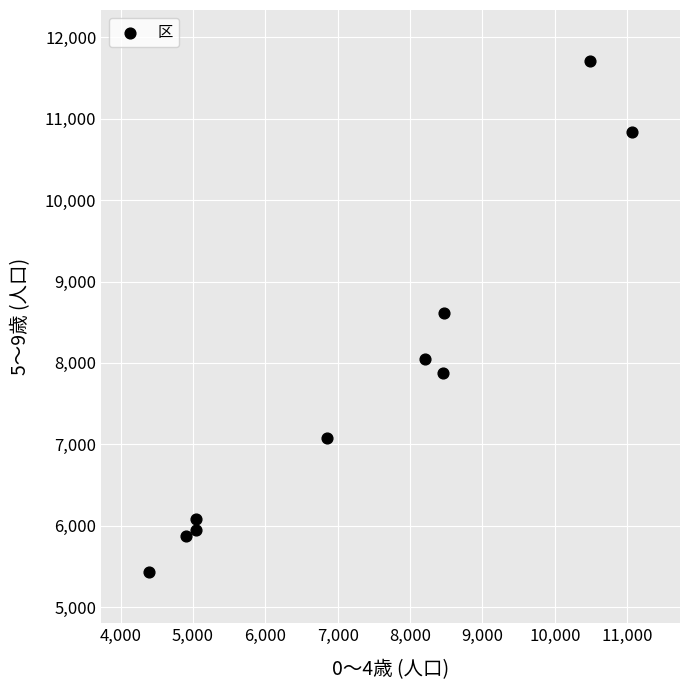

What is the range of X values (max minus min)?

6664